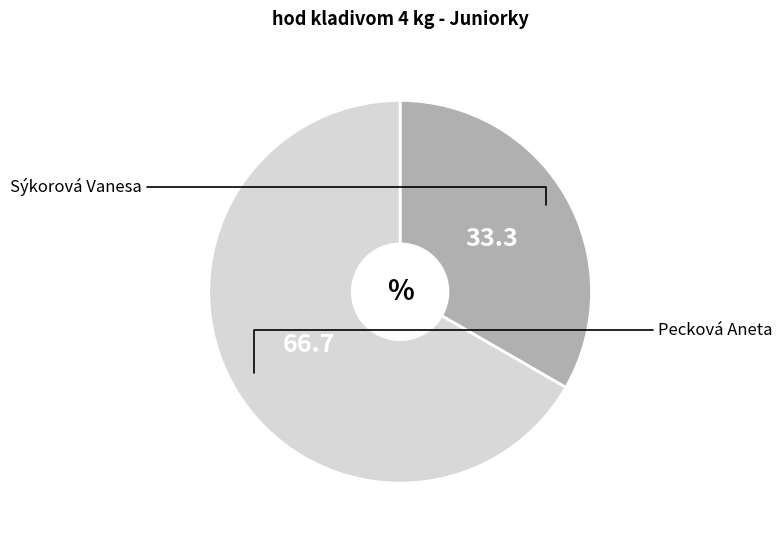

How many slices are in this pie chart?

2